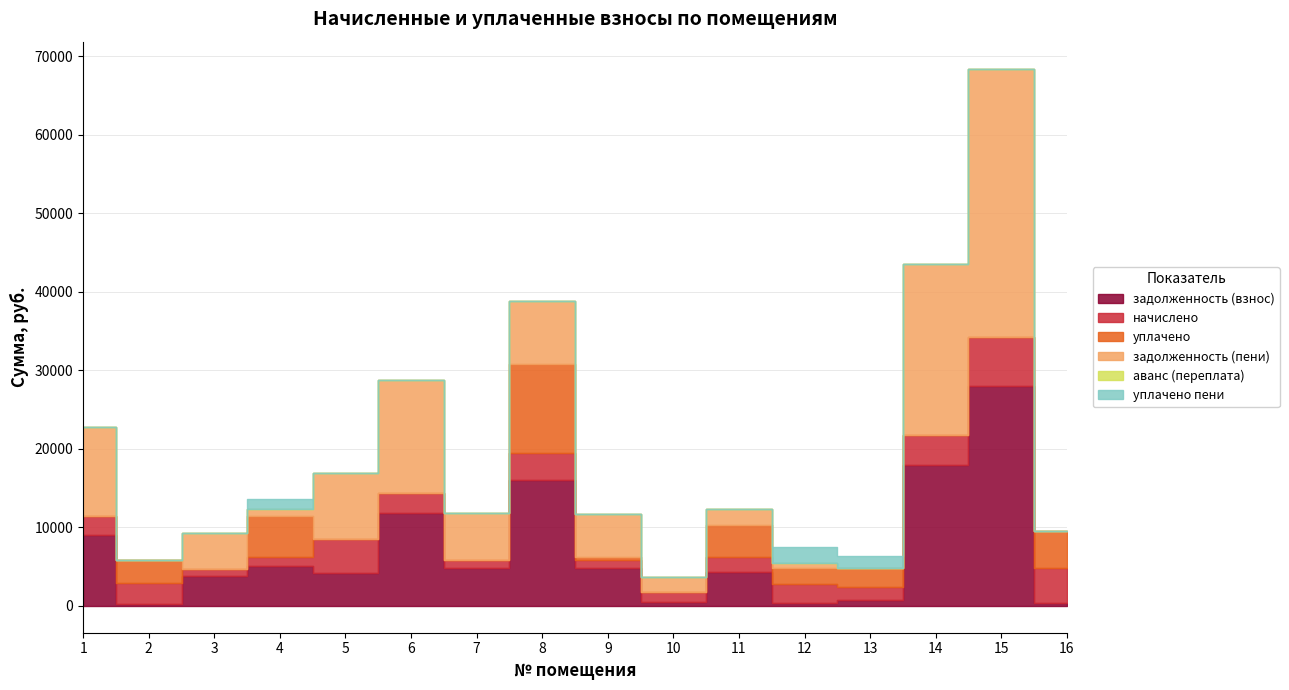

What is the value of the задолженность (взнос) point at the 7th from the left?

4872.6